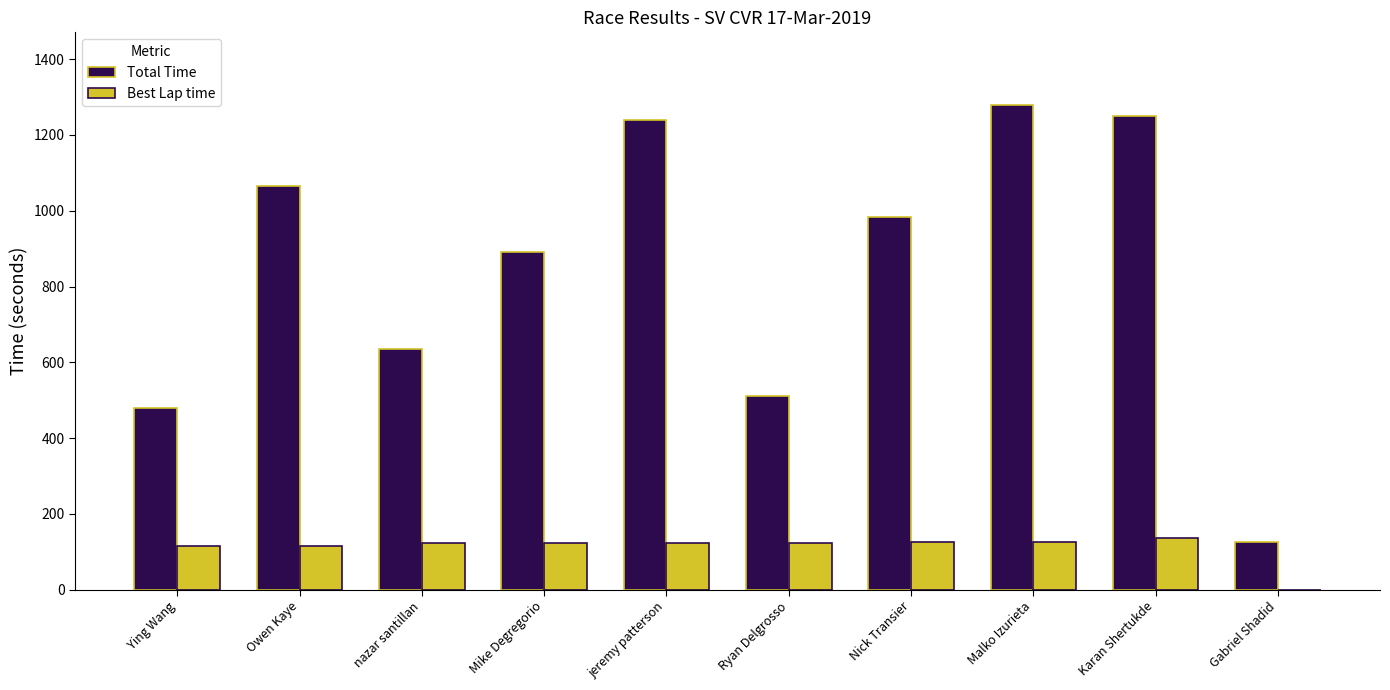

What is the sum of all Total Time values?

8459.5